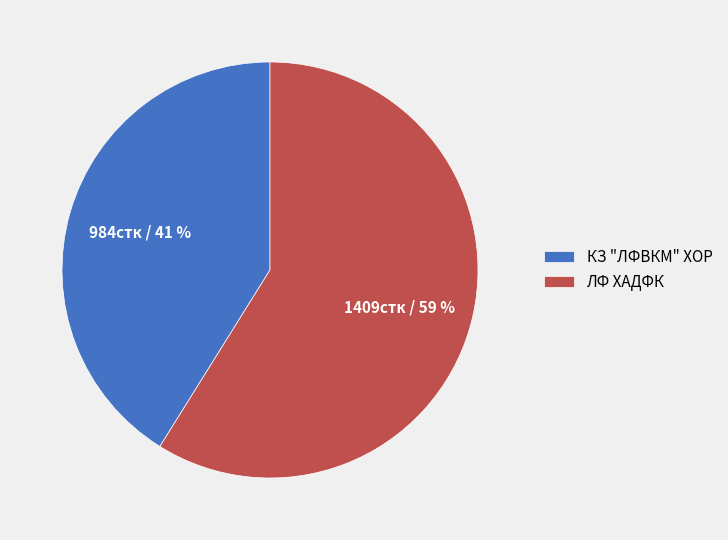

To the nearest percent, what percentage of the pie is ЛФ ХАДФК?

59%